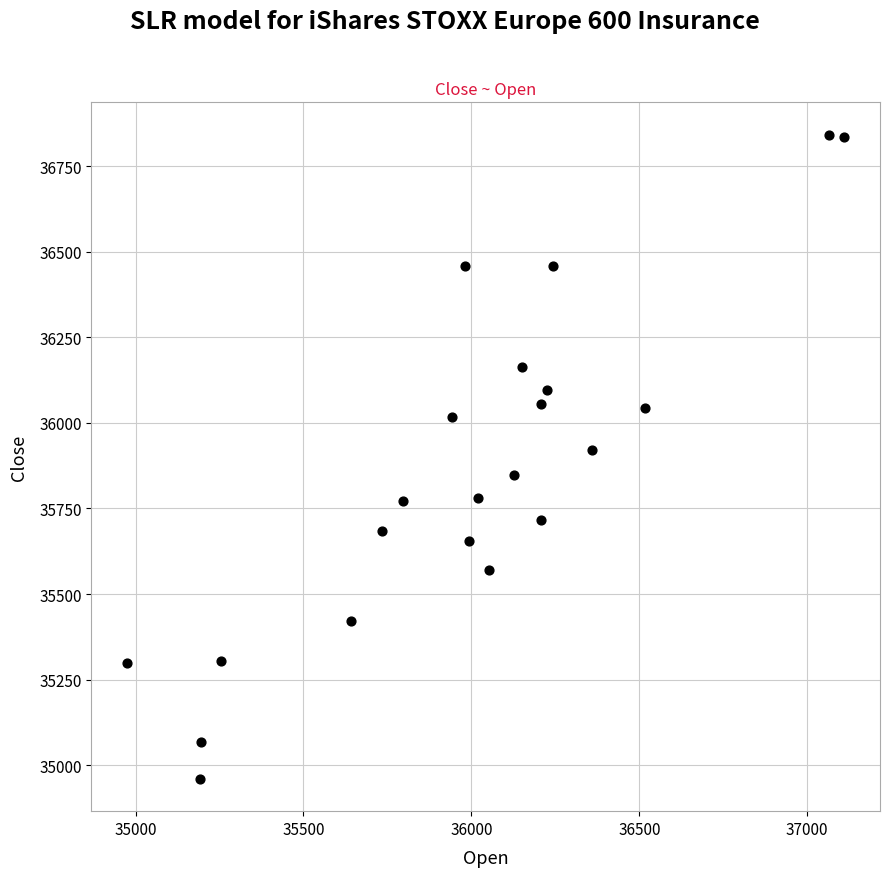

What is the range of Y values (max minus min)?

1882